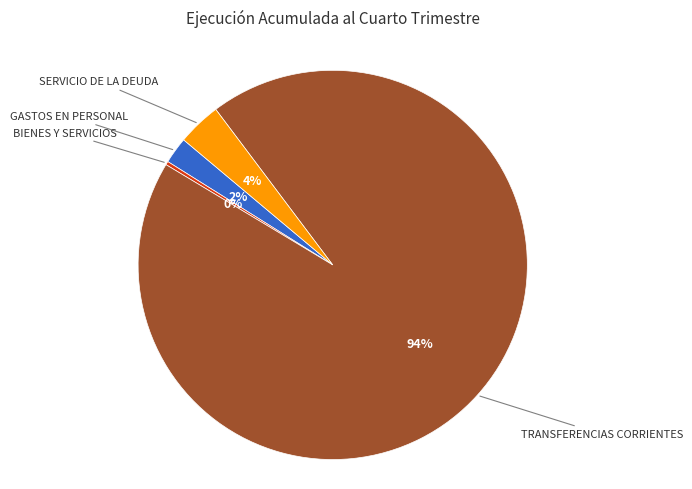

How many slices are in this pie chart?

4